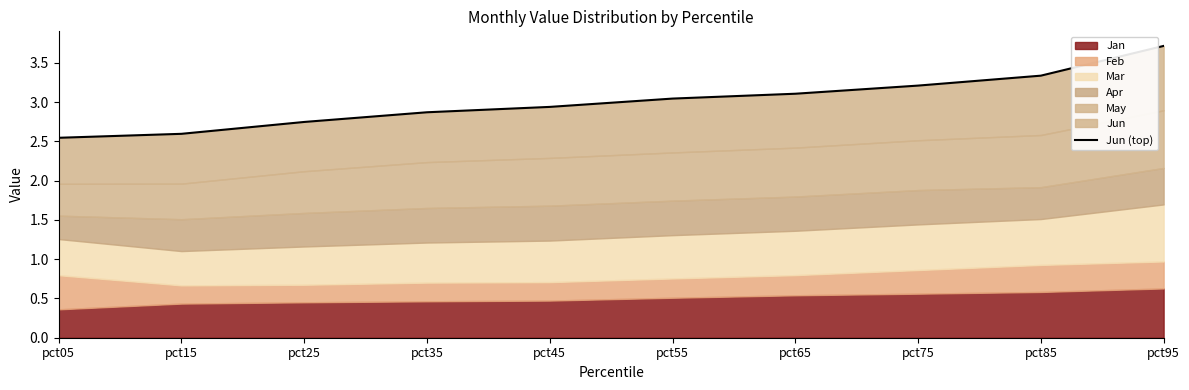

What is the maximum value shown in the chart?

3.7